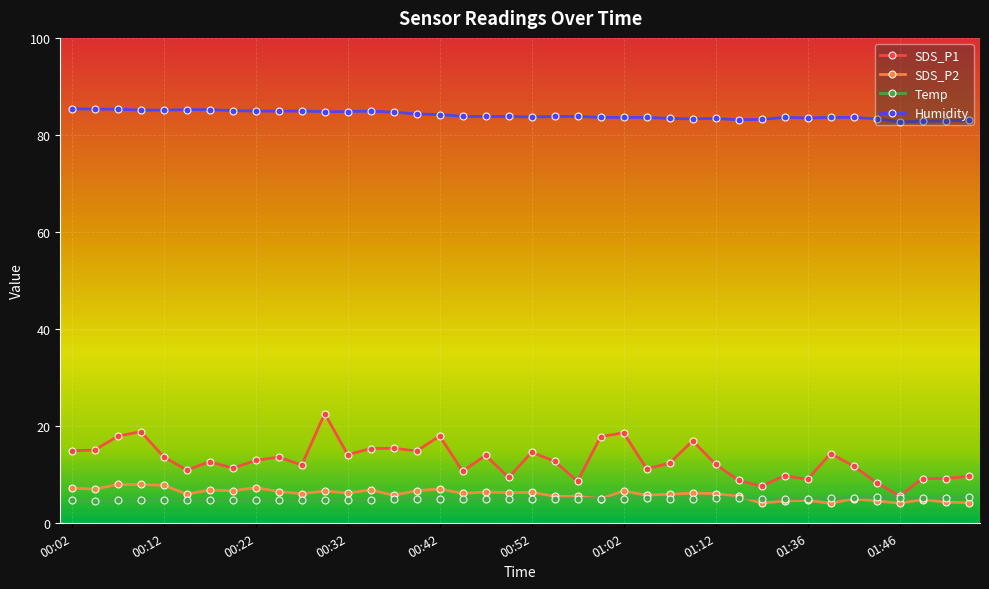

What are all the series names shown in the legend?

SDS_P1, SDS_P2, Temp, Humidity